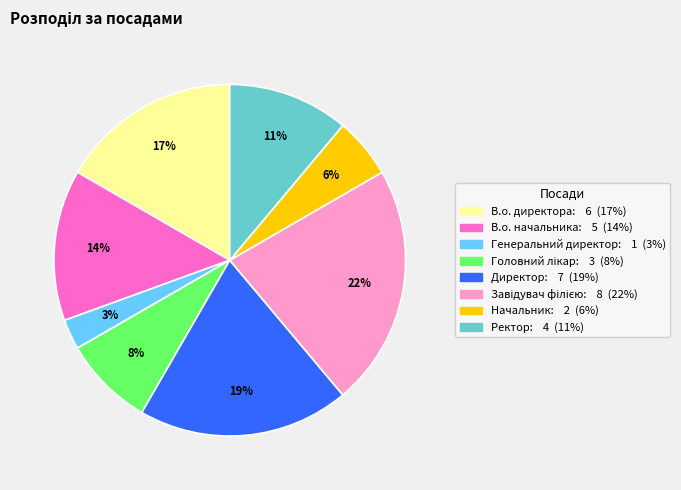

Is it true that Начальник is 1% of the pie?

False